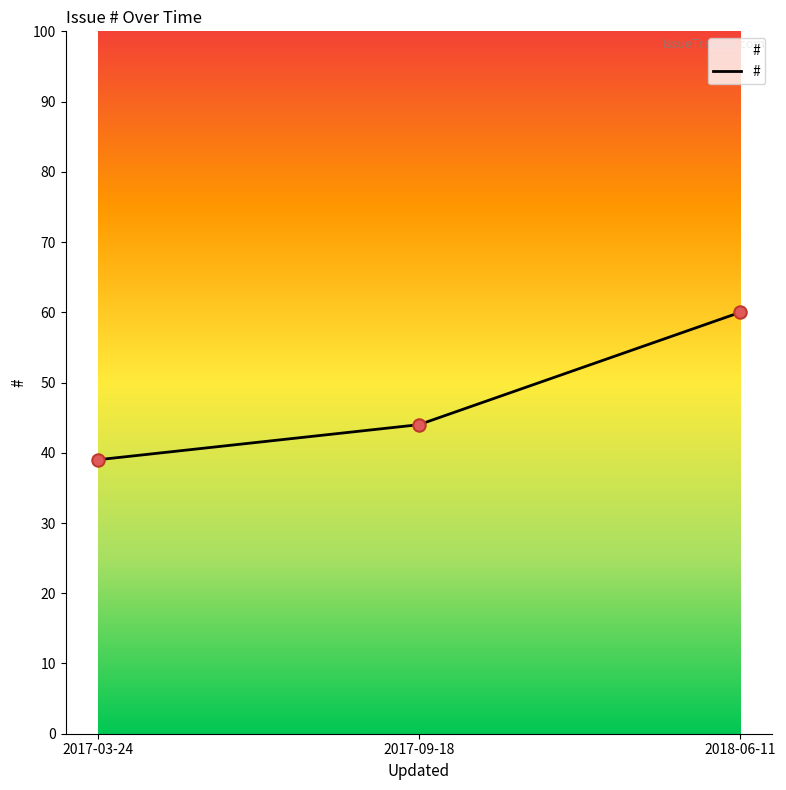

What is the change in value from 2017-09-18 to 2018-06-11?

+16